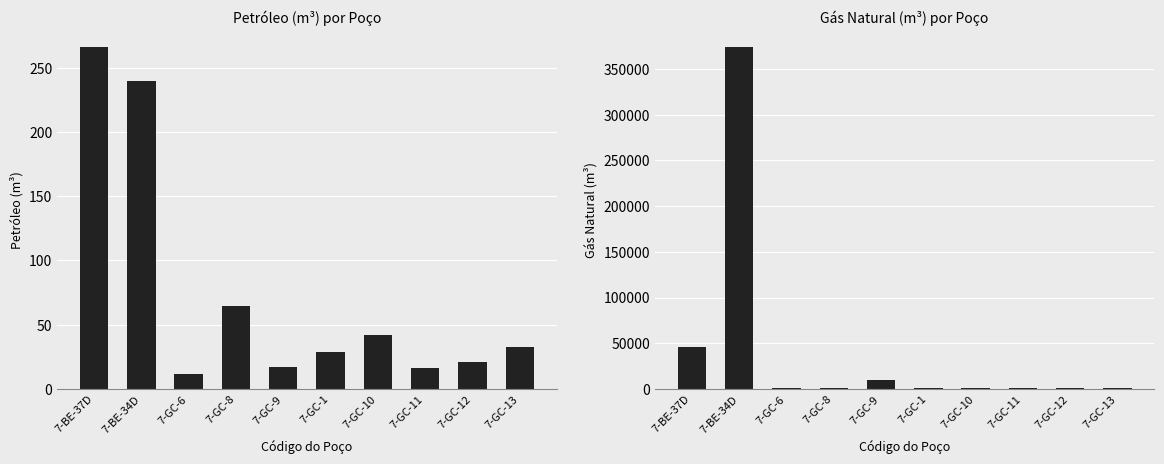

What is the label of the 1st bar from the right?

7-GC-13